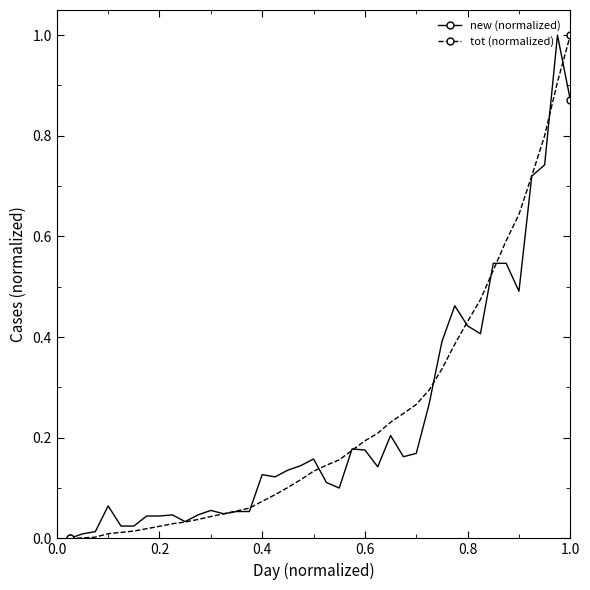

True or false: new (normalized) has more than 1 points higher than both neighbors.

True